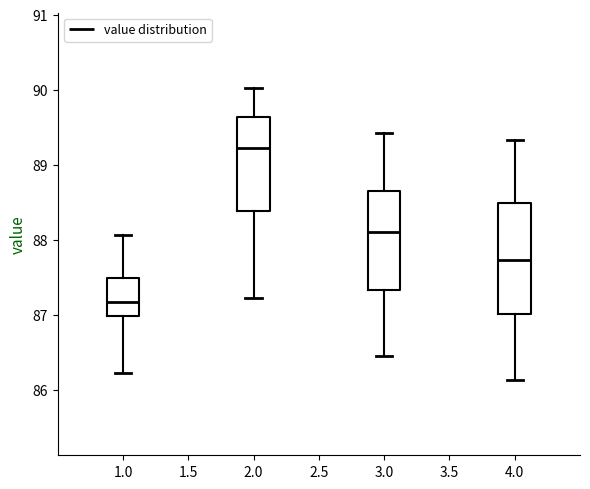

Comparing the boxes themselves (not the whiskers), which one is the tallest?

4.0